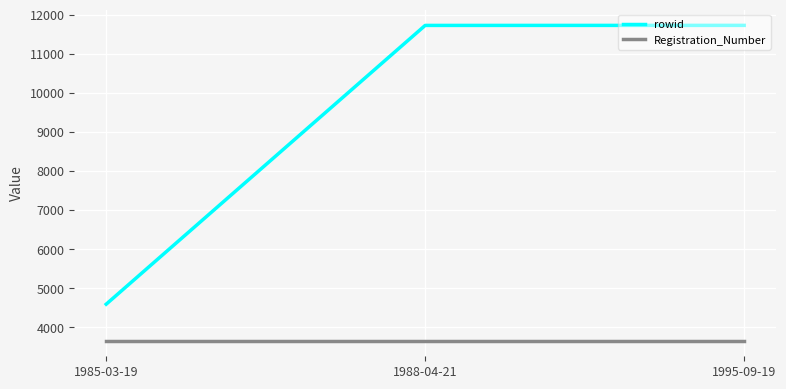

True or false: Registration_Number has a value of 1161 at 1988-04-21.

False